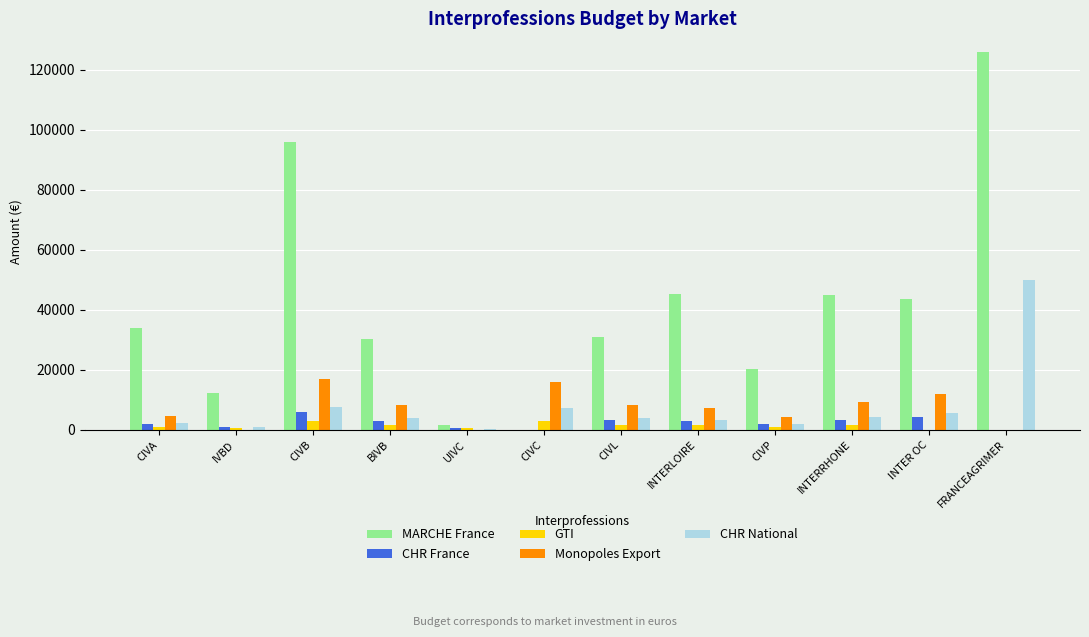

What is the maximum value shown in the chart?

125905.1